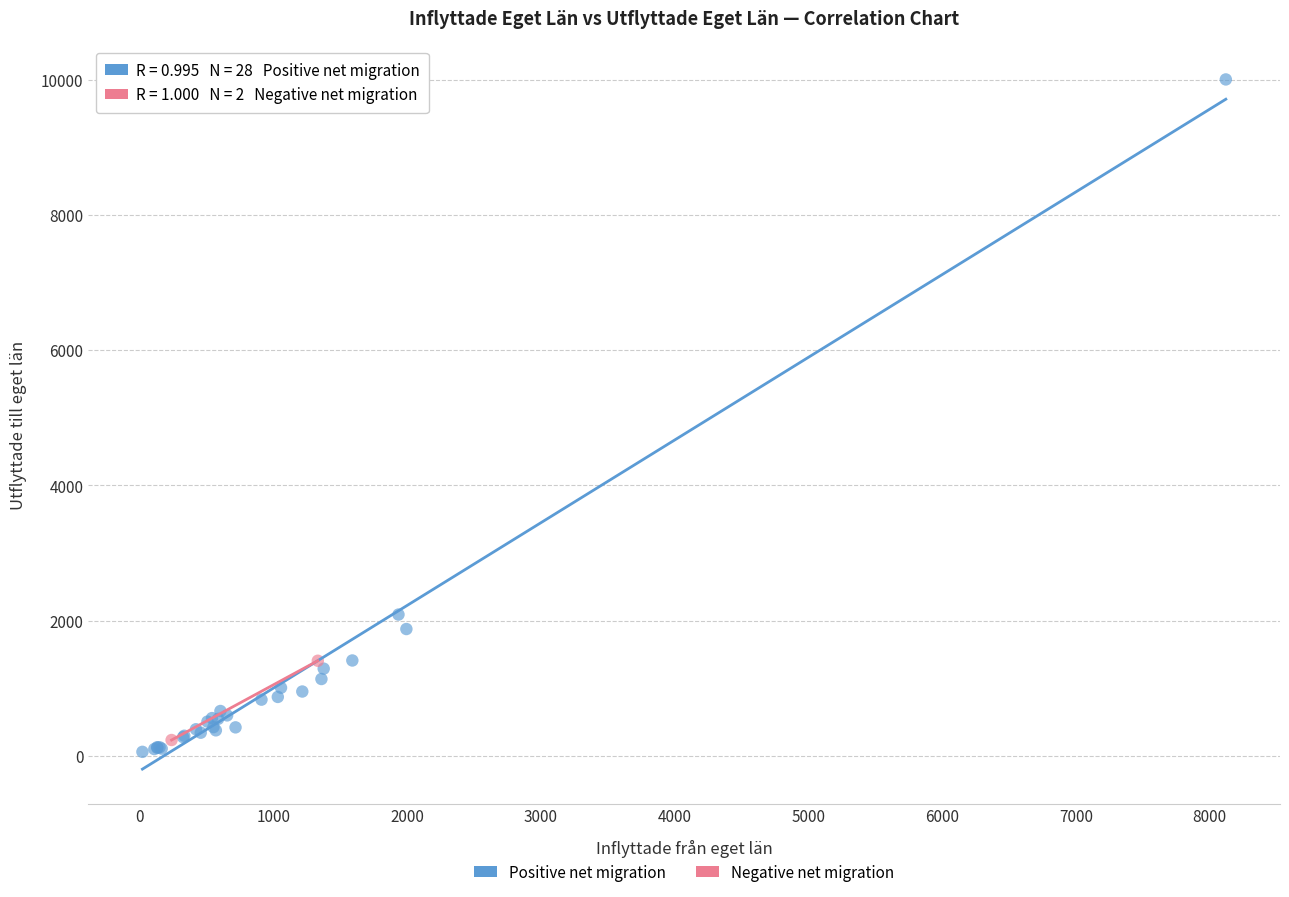

Which series reaches the minimum Y coordinate?

Positive net migration